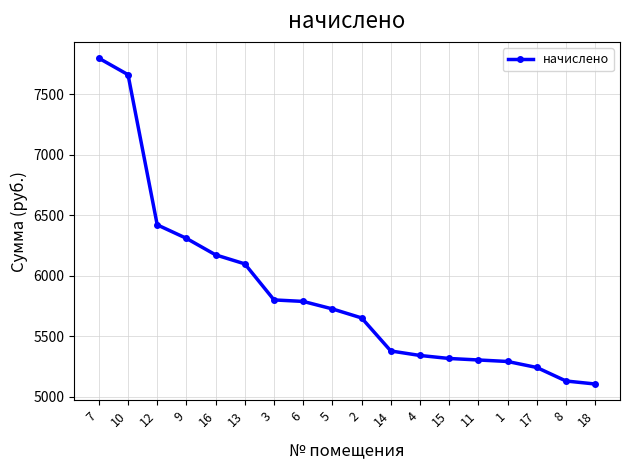

Which has a higher value, 13 or 18?

13